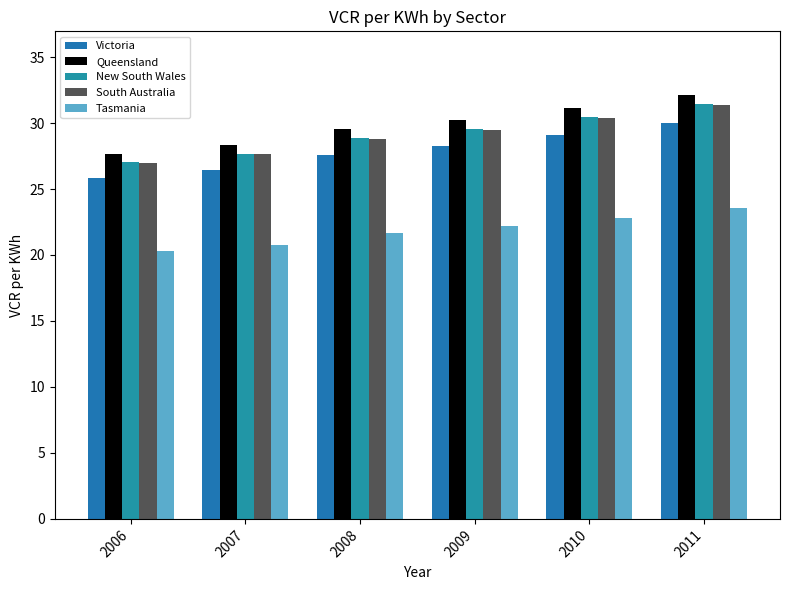

What is the total value across all series at 2007?

130.8